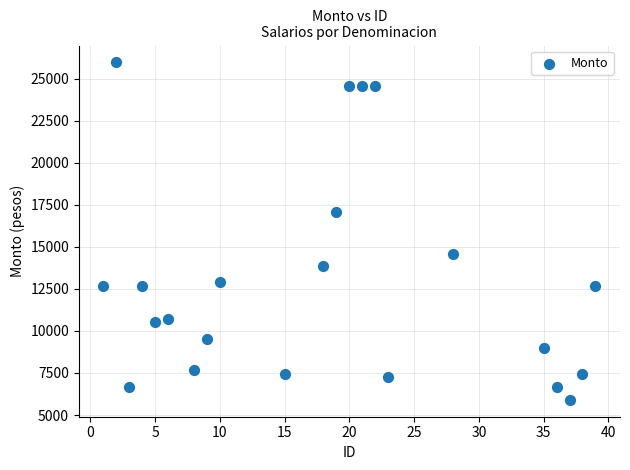

What is the range of Y values (max minus min)?

20059.7